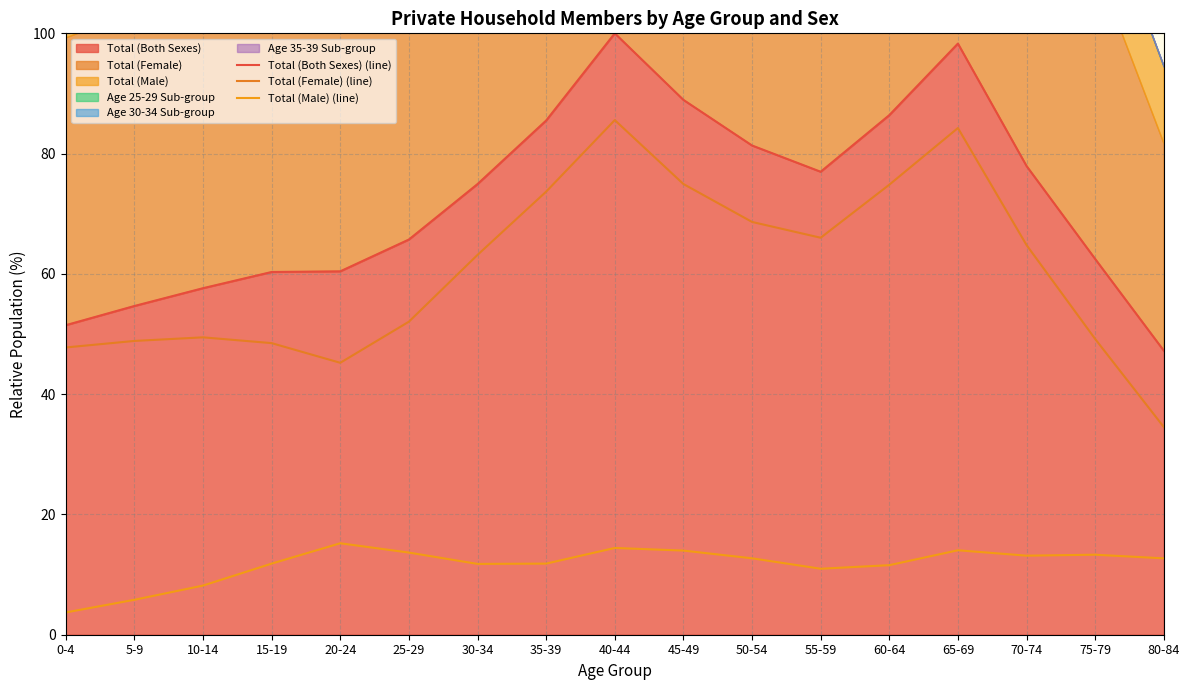

Where is the first local minimum for Total (Female) (line)?

20-24